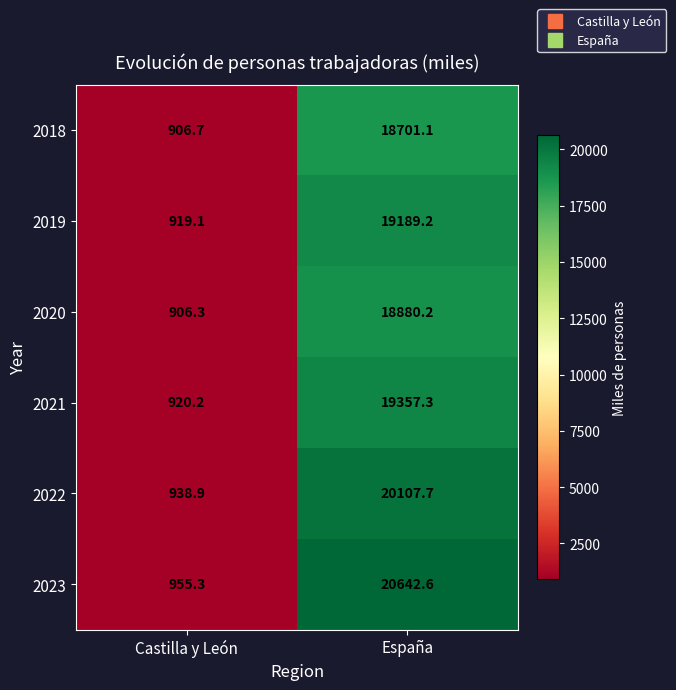

Which series has the largest total across all categories?

2023